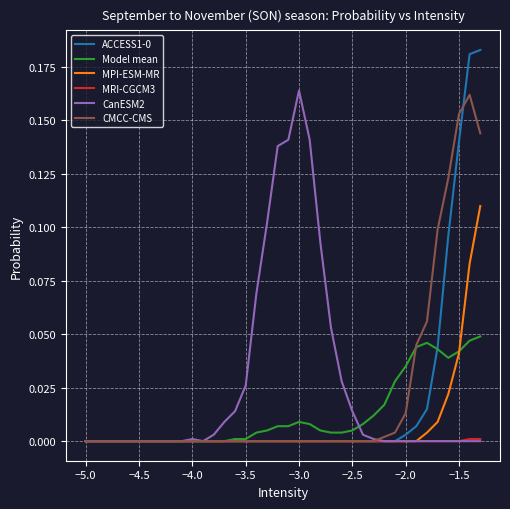

At which label does CanESM2 reach its peak?

−3.0